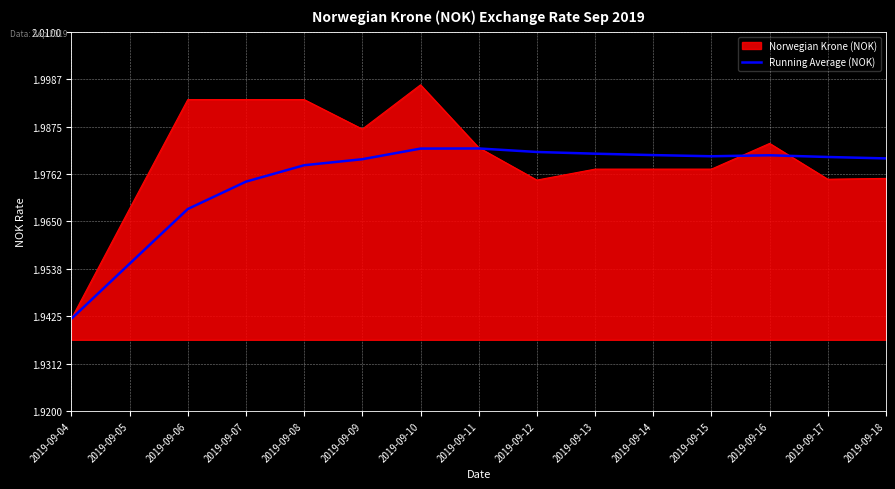

Rank the series by their average value, from highest to lowest.

Norwegian Krone (NOK), Running Average (NOK)